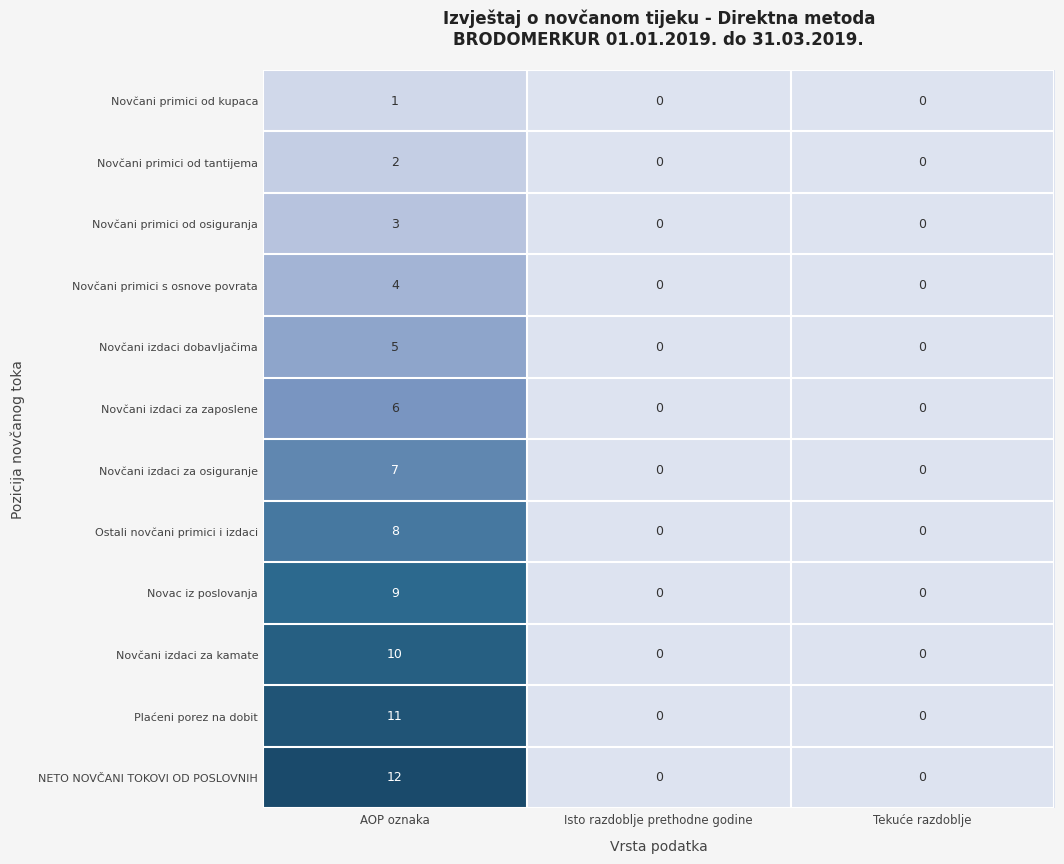

What is the difference between the maximum and minimum values in the Novčani izdaci za osiguranje series?

7